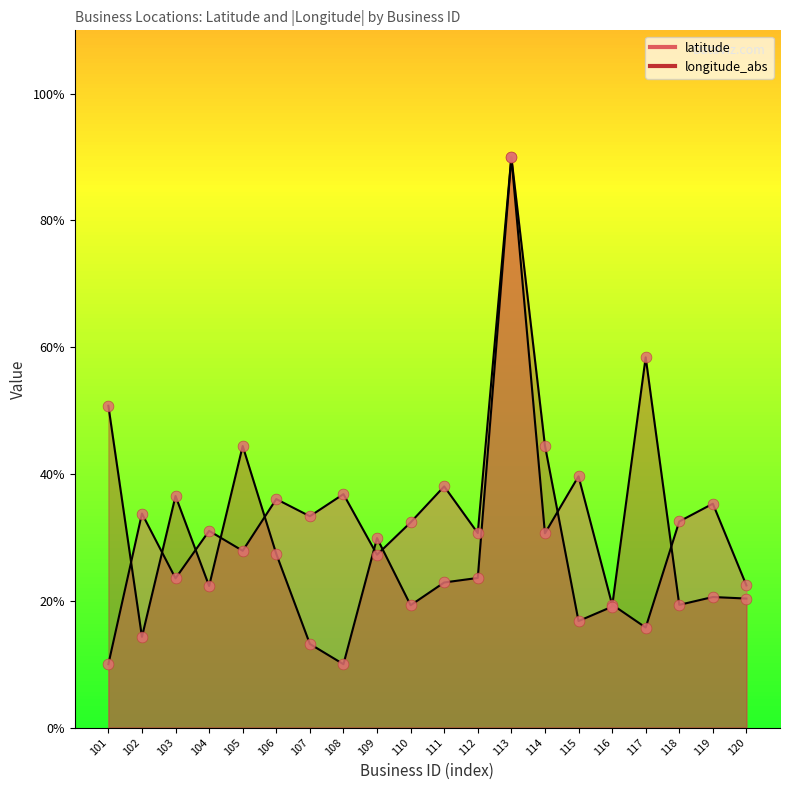

What is the total value across all series at 114?

75.1